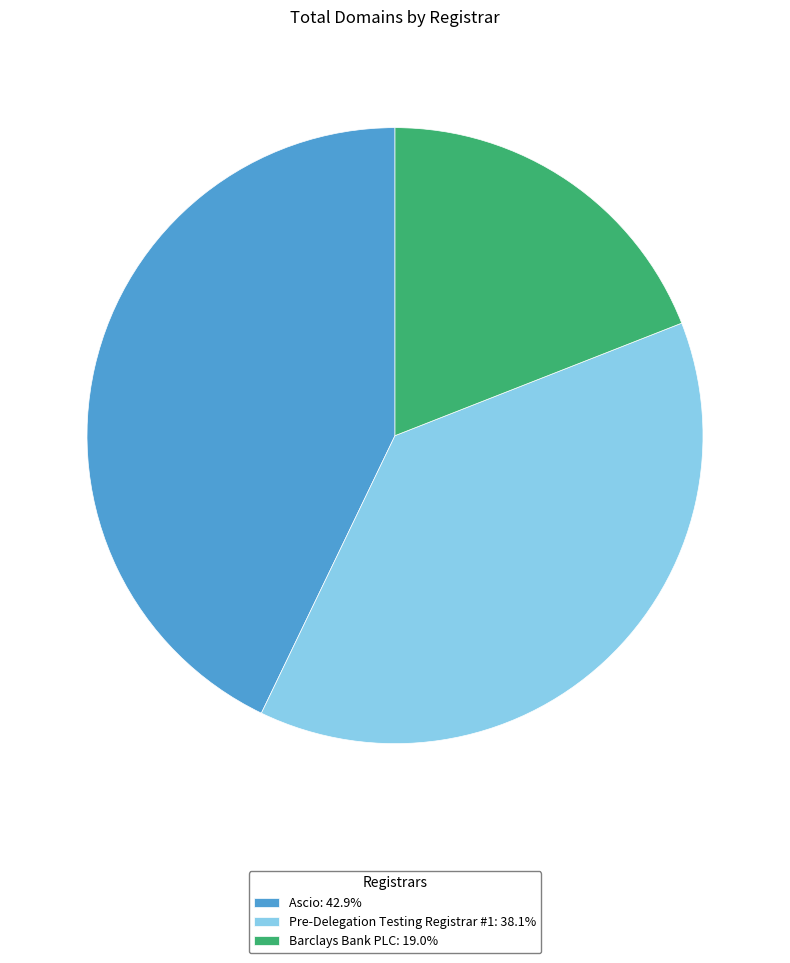

Rank the categories by value from highest to lowest.

Ascio, Pre-Delegation Testing Registrar #1, Barclays Bank PLC